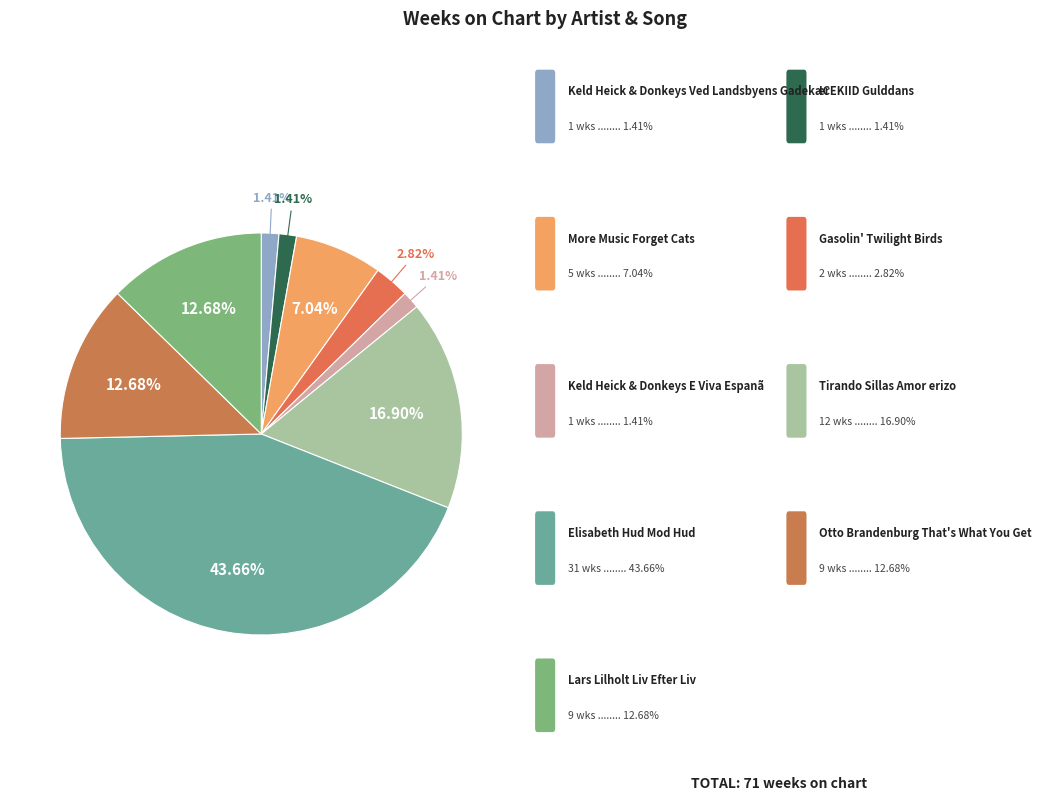

Which category has the biggest portion of the pie?

Elisabeth
Hud Mod Hud